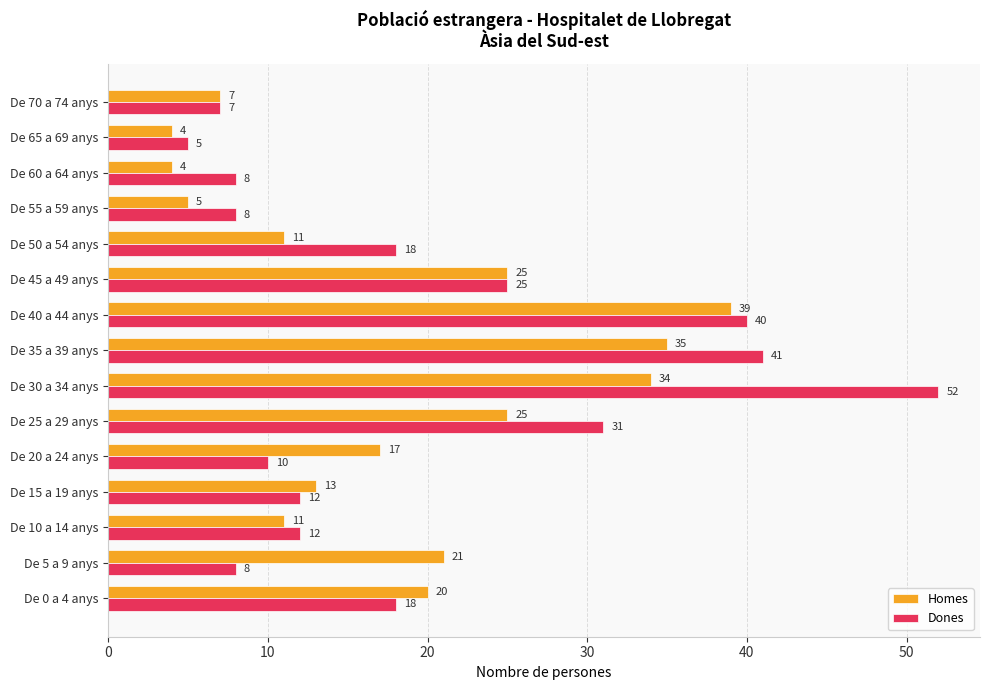

How many data points does each series have?

15